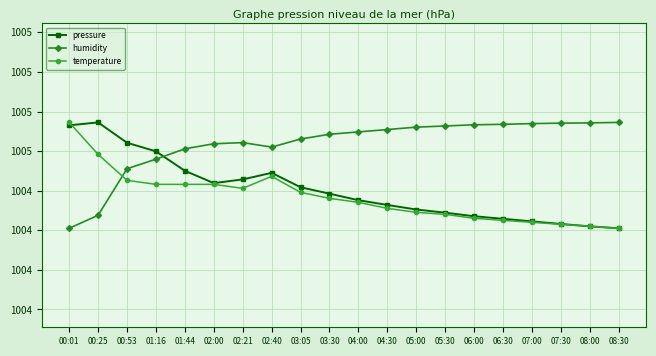

What is the label of the 17th point from the left?

07:00